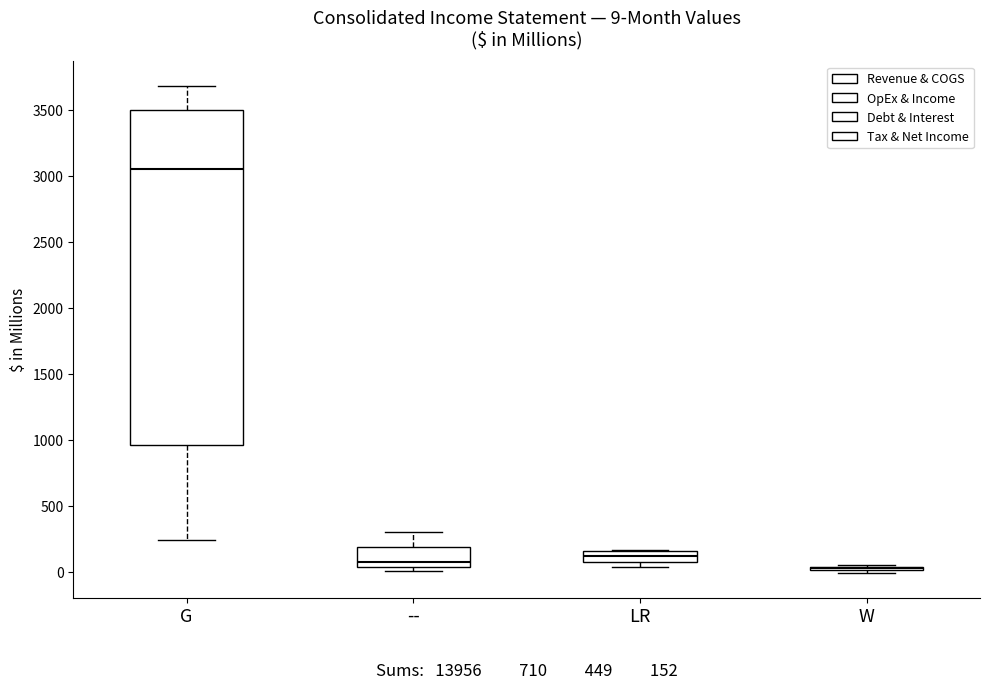

Comparing the boxes themselves (not the whiskers), which one is the tallest?

G